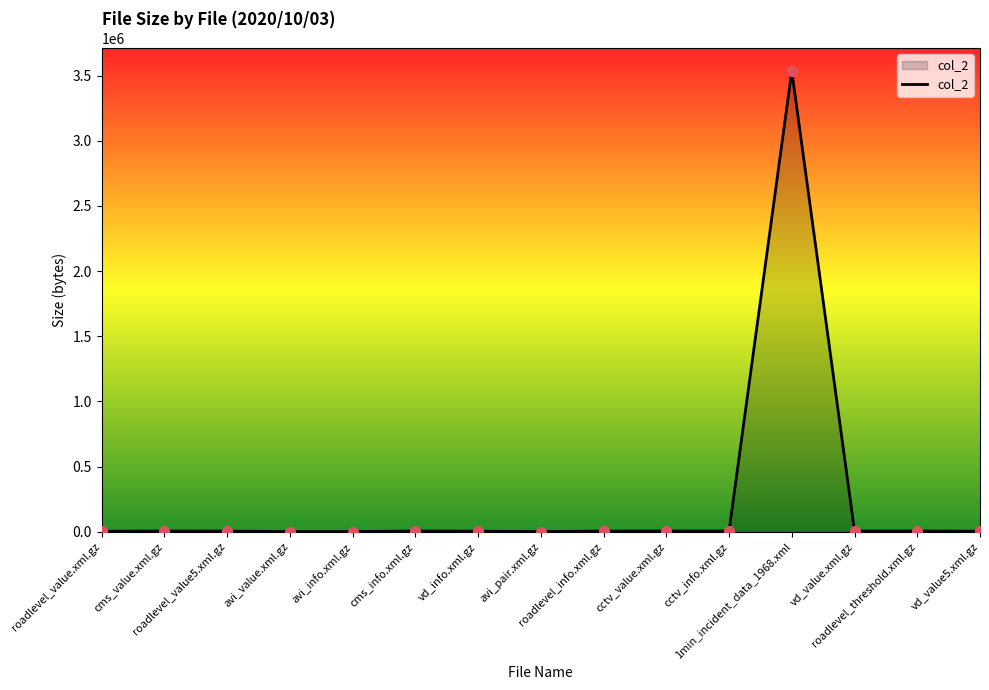

What is the change in value from avi_info.xml.gz to cctv_value.xml.gz?

+4043